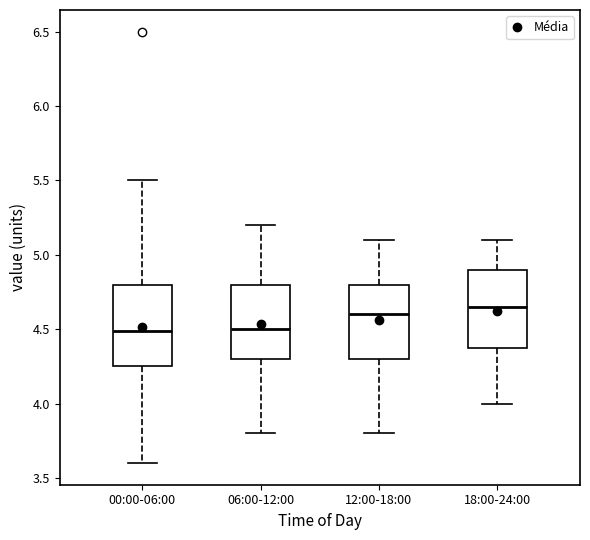

Where does the lower whisker of the box for 18:00-24:00 end on the y-axis? The values are not printed on the chart, so give them approximately, as read against the axis.

4.00